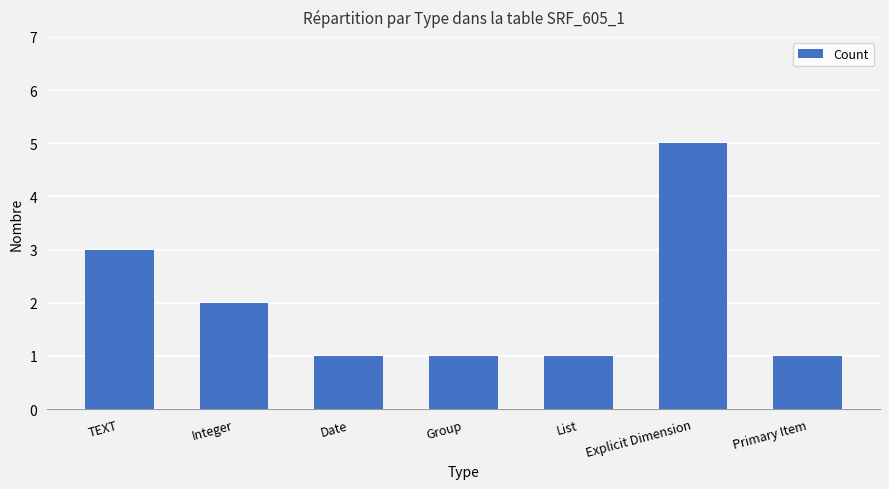

What is the difference between the second highest and second lowest values?

2